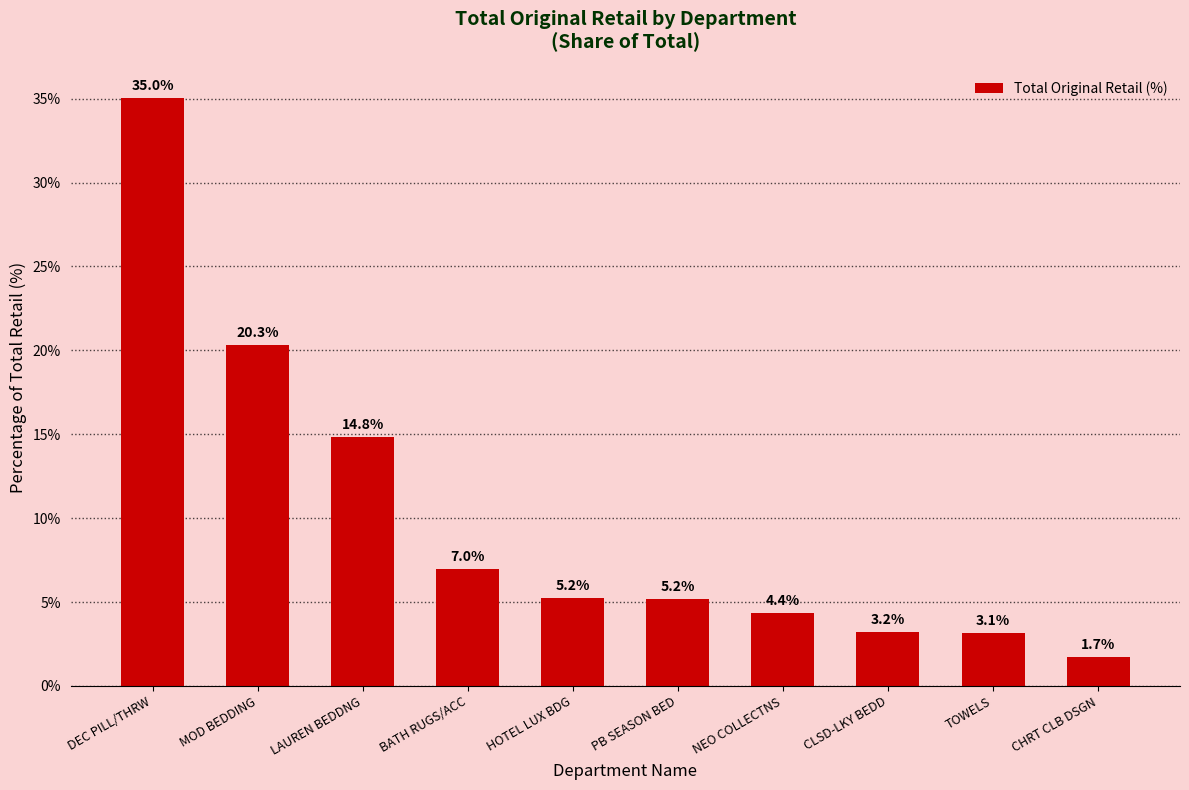

What is the average value?

10.0